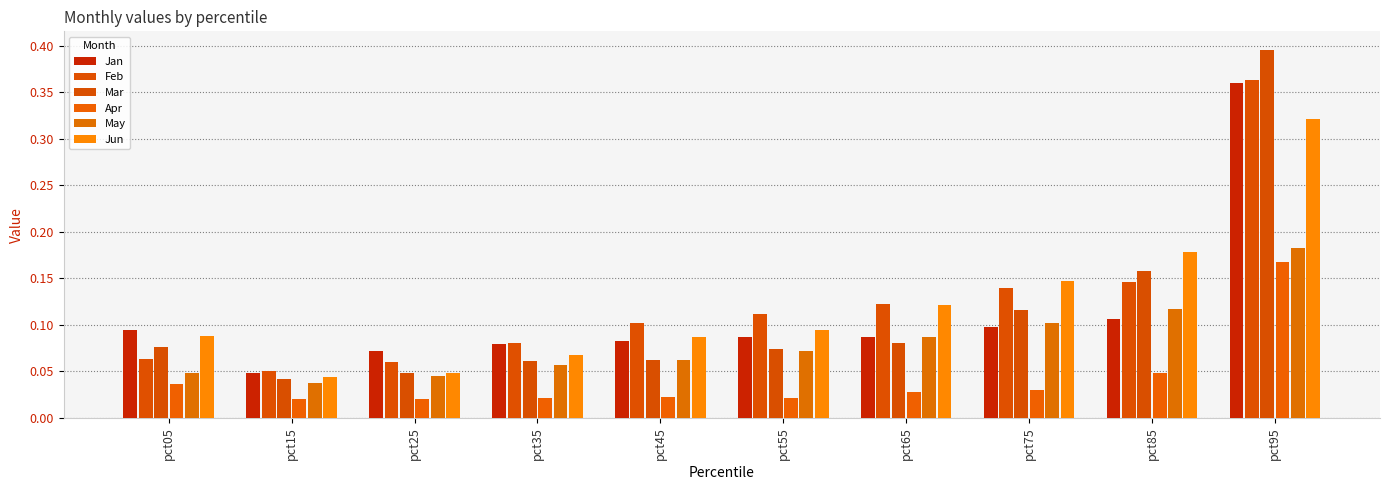

What value does the Mar series have at pct95?

0.4